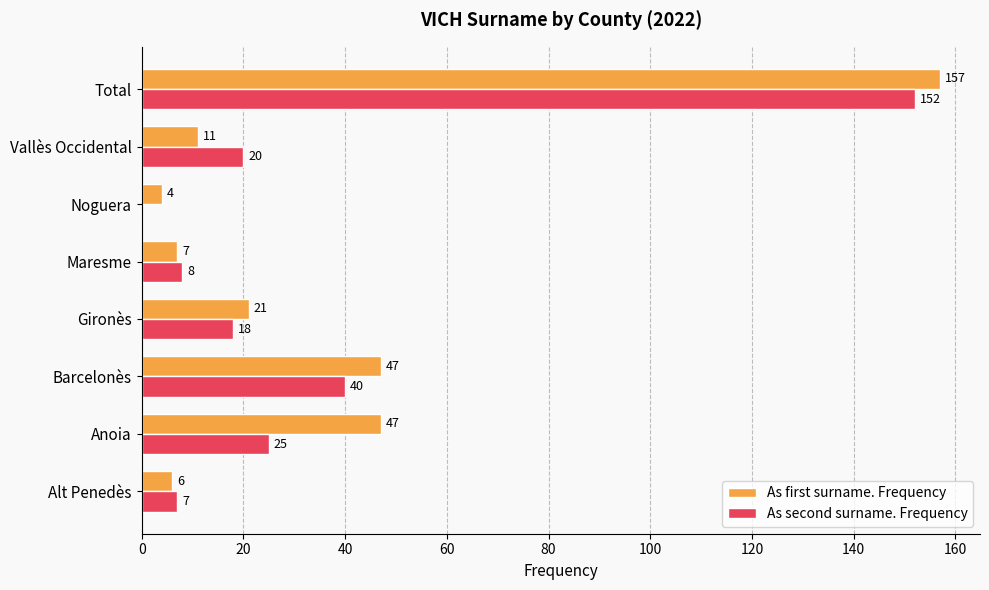

What is the sum of all As first surname. Frequency values?

300